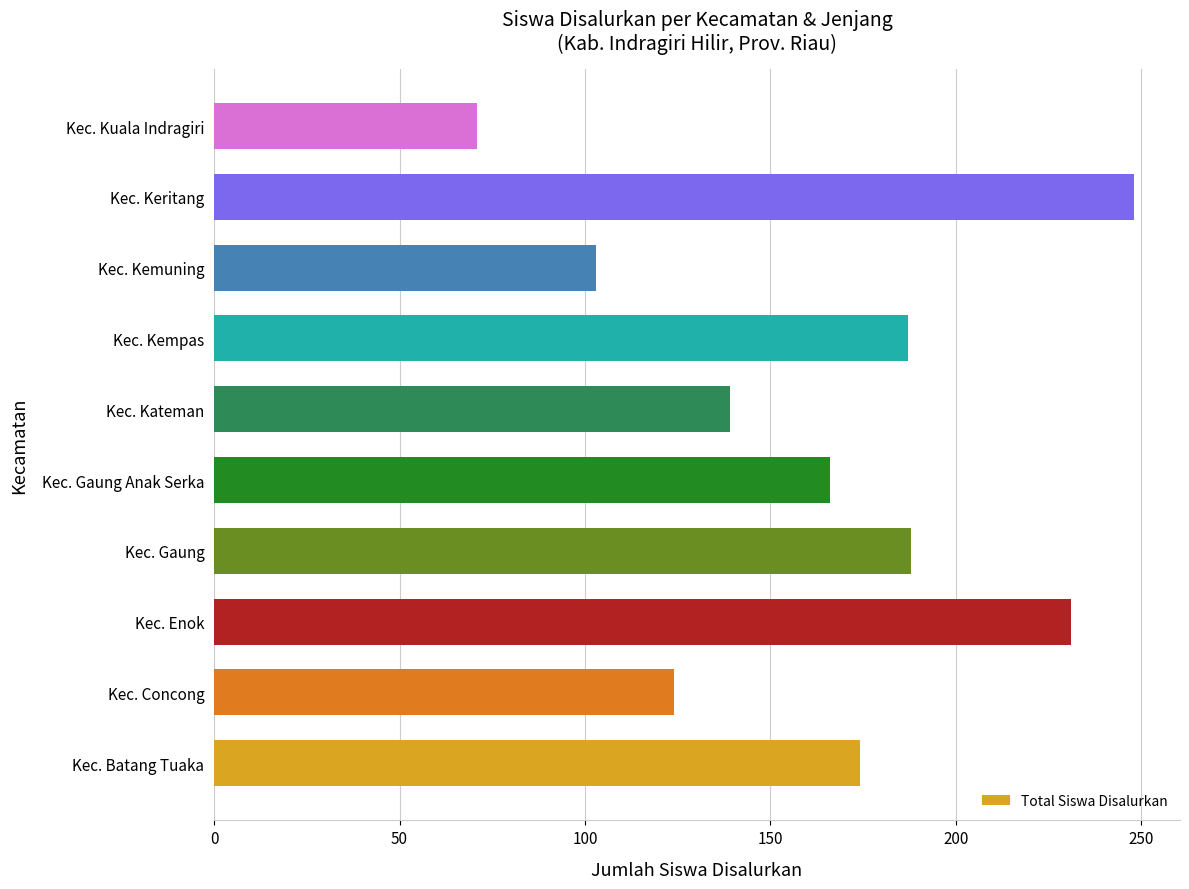

What is the greatest value displayed?

248